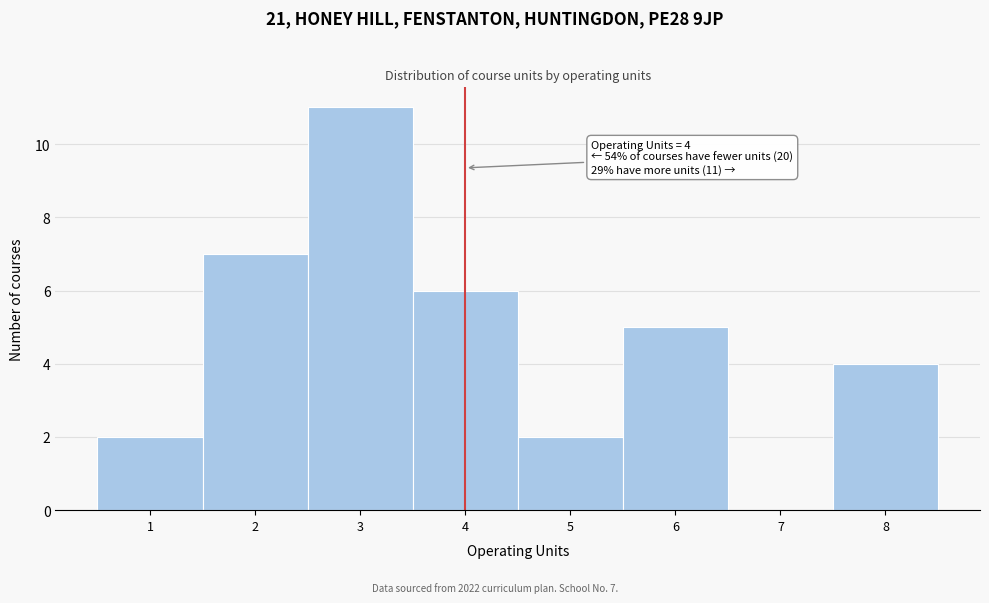

Which range on the x-axis has the tallest bar?

2.5 to 3.5